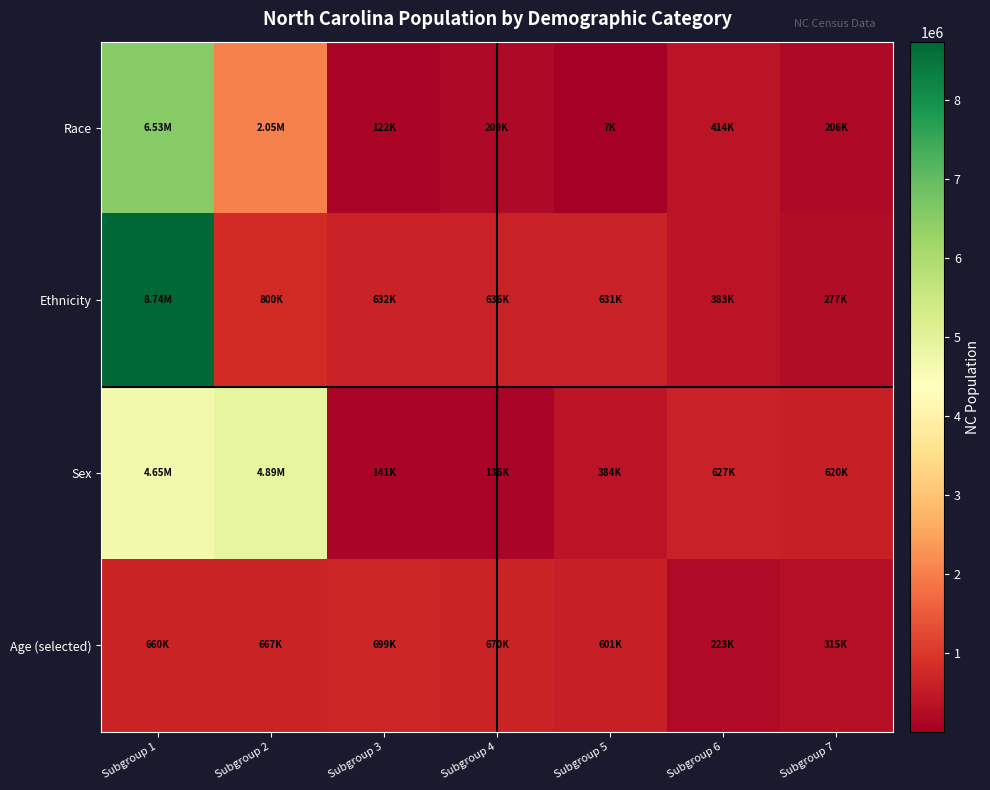

At how many categories does at least one series exceed 1059526?

2